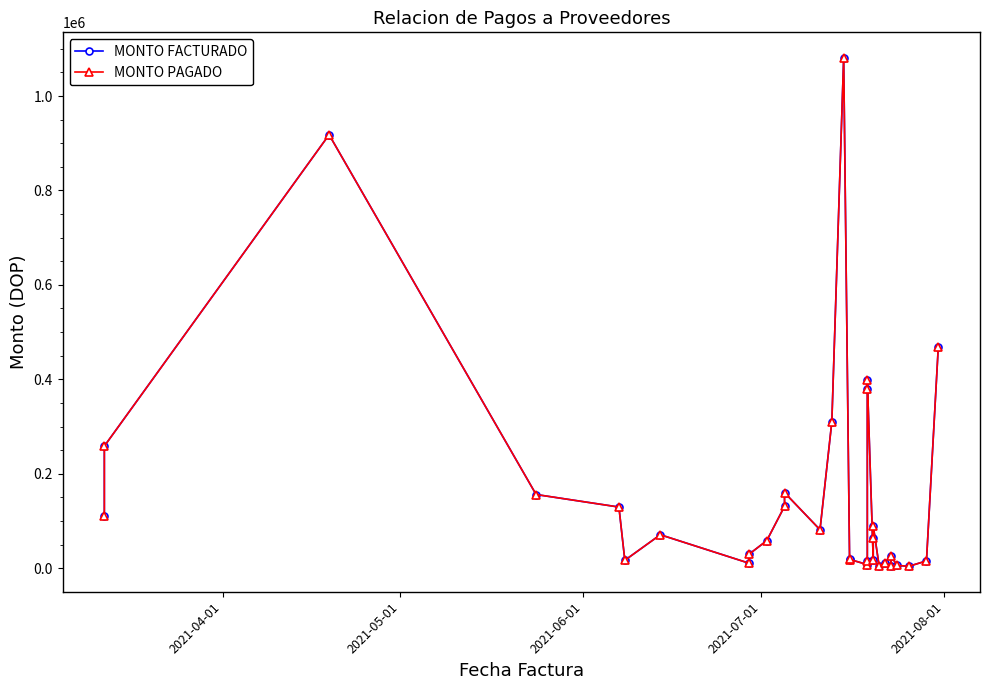

How many distinct data groups are displayed?

2